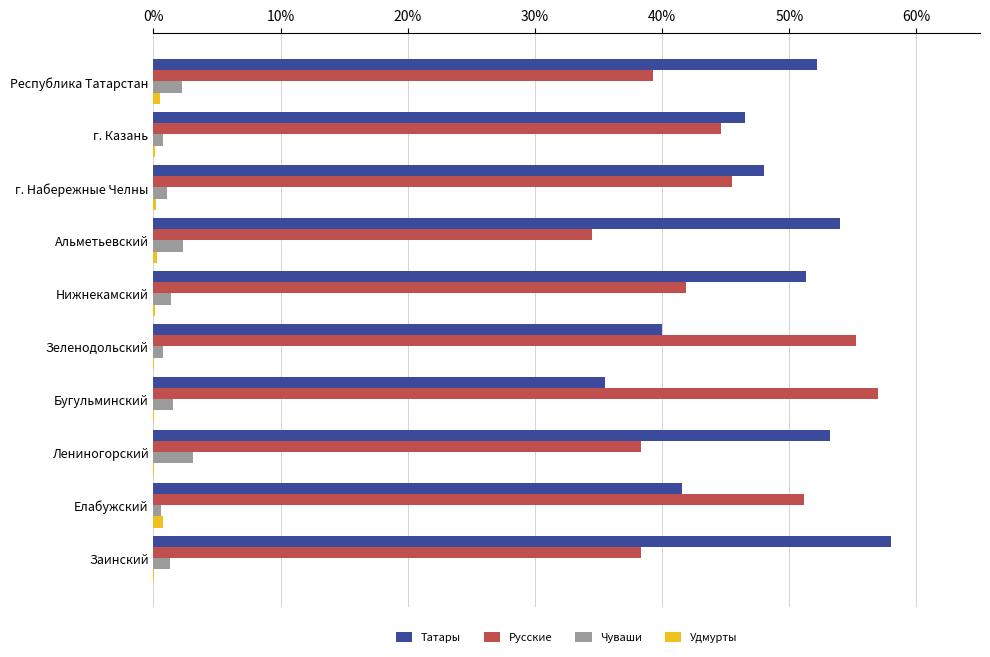

Is the value of Удмурты at г. Набережные Челны greater than the value of Русские at Республика Татарстан?

No